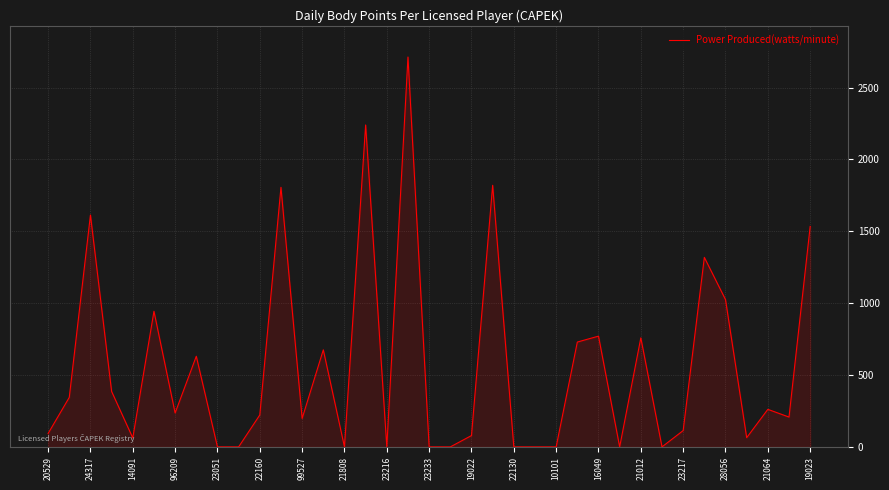

What is the difference between the maximum and minimum values?

2712.5